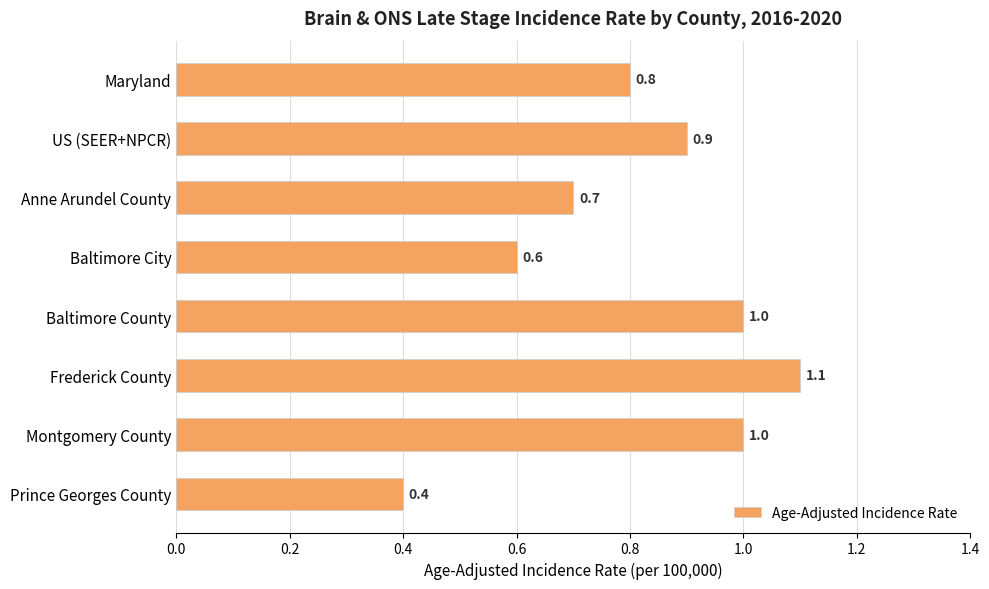

The chart shows a value of 1.6 at Baltimore County. True or false?

False